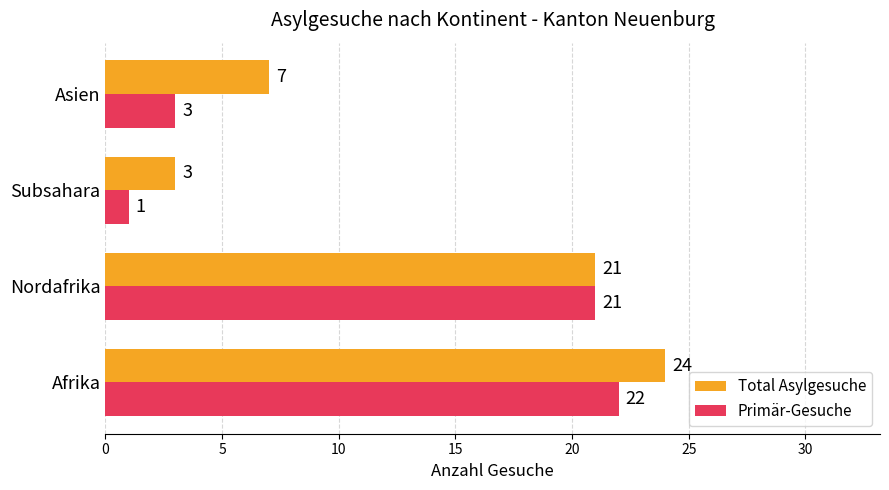

What is the average value of the Primär-Gesuche series?

12